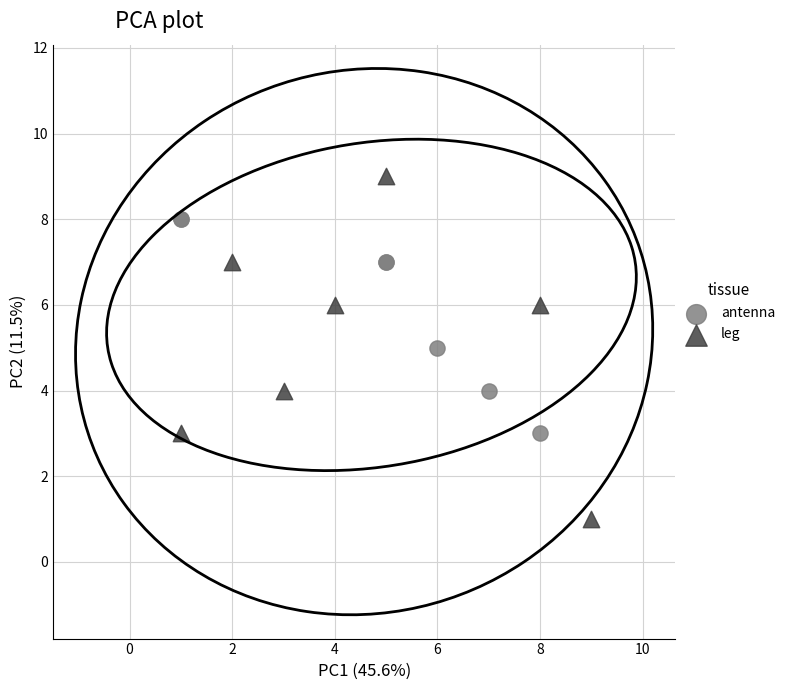

Which series has the widest spread of Y values?

leg